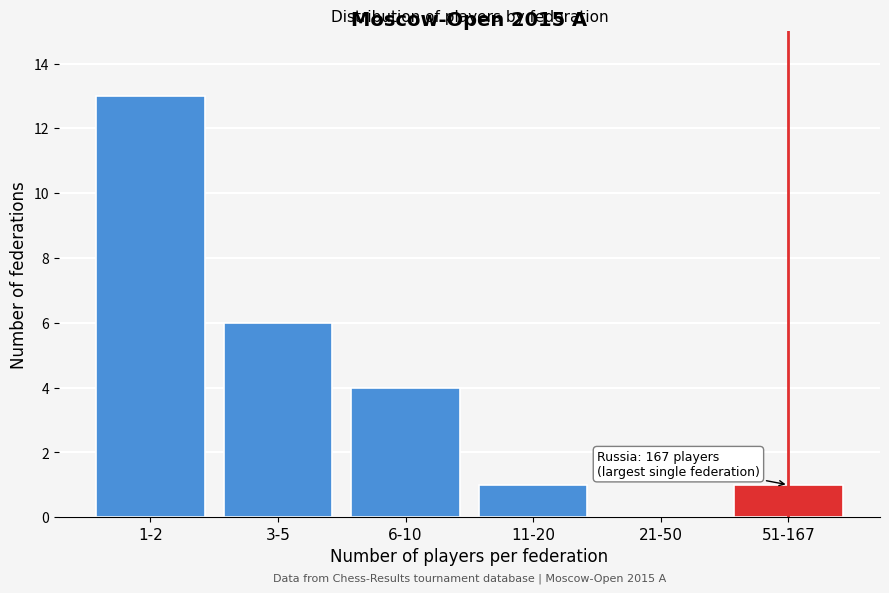

Reading left to right, list all the values displayed in this chart.

1-2=13	3-5=6	6-10=4	11-20=1	21-50=0	51-167=1